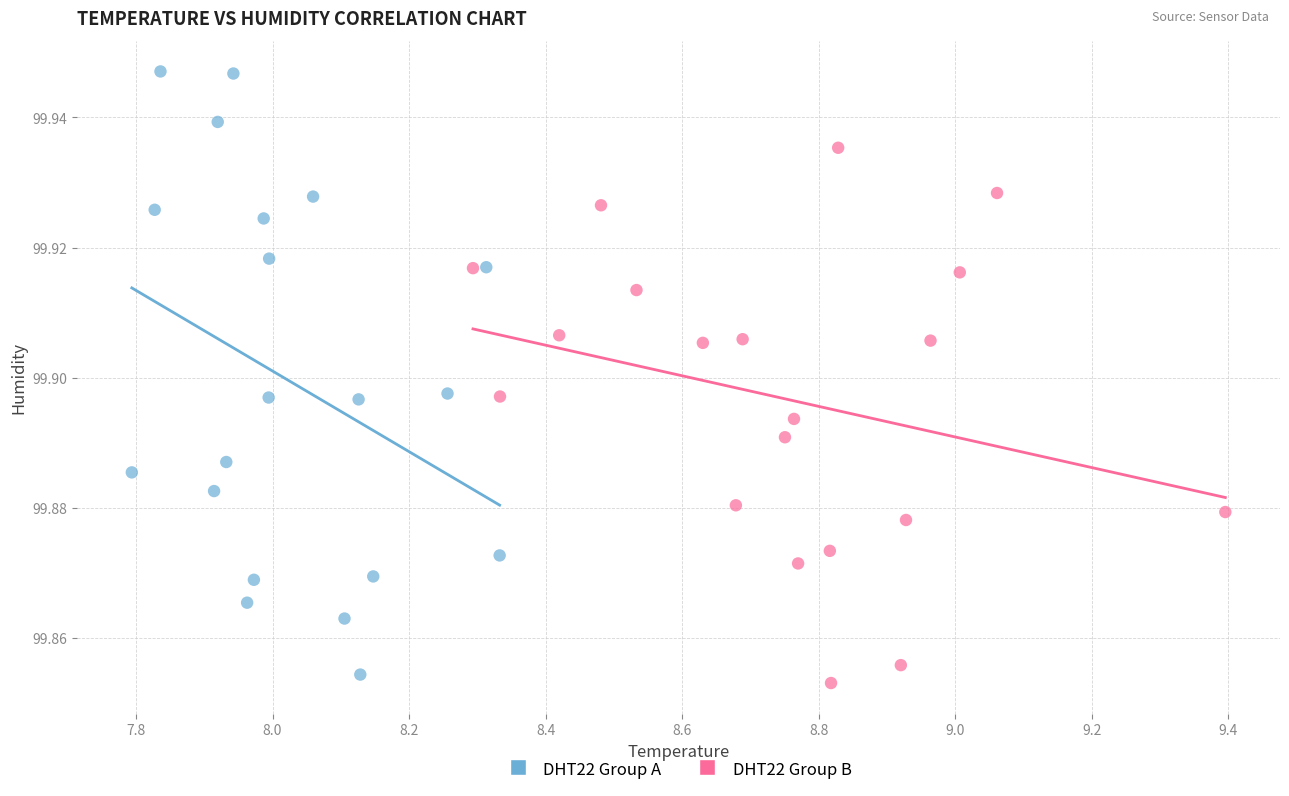

What are all the series names shown in the legend?

DHT22 Group A, DHT22 Group B